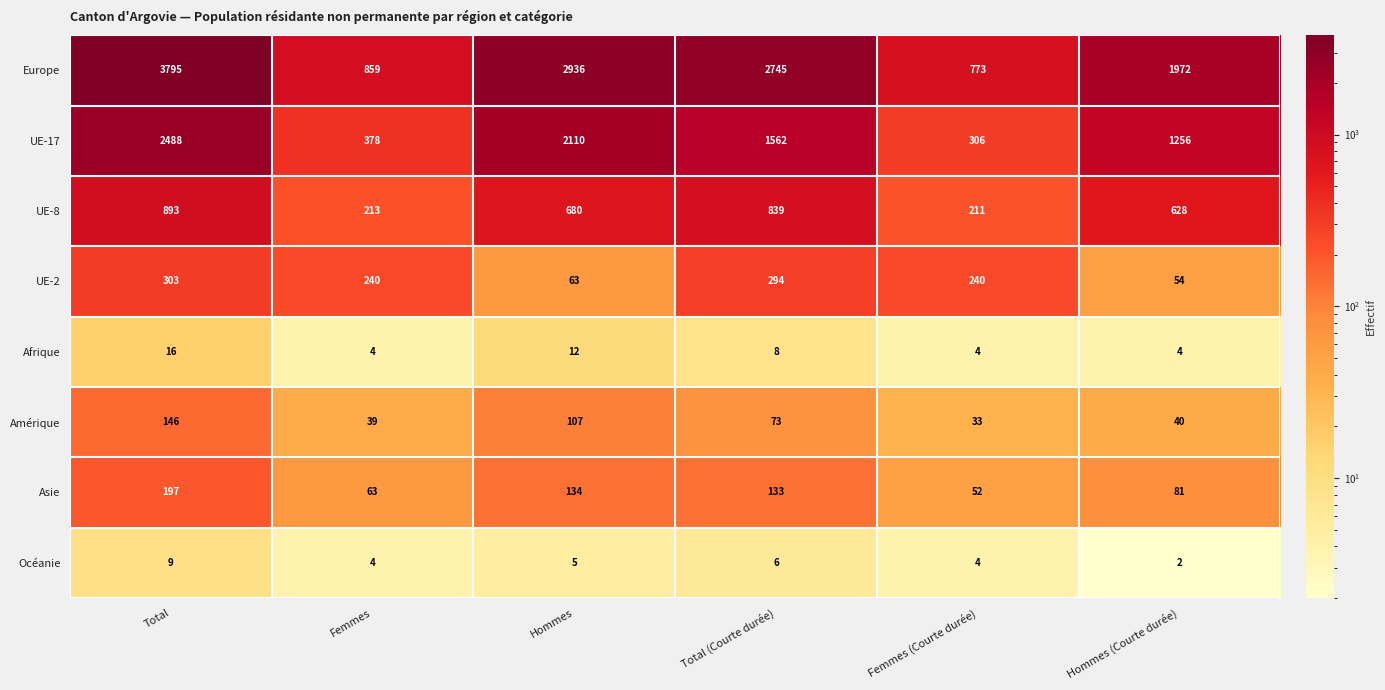

At how many categories does at least one series exceed 2218?

3